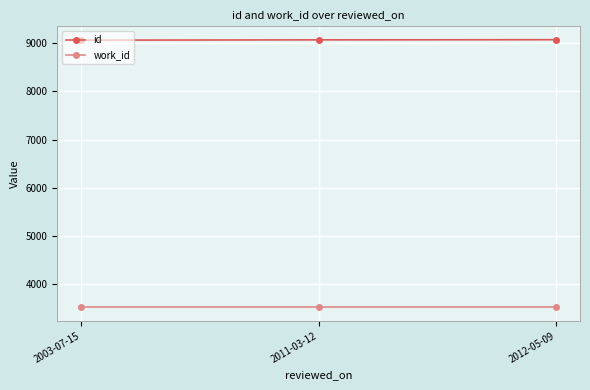

Is the value of work_id at 2011-03-12 greater than the value of id at 2012-05-09?

No